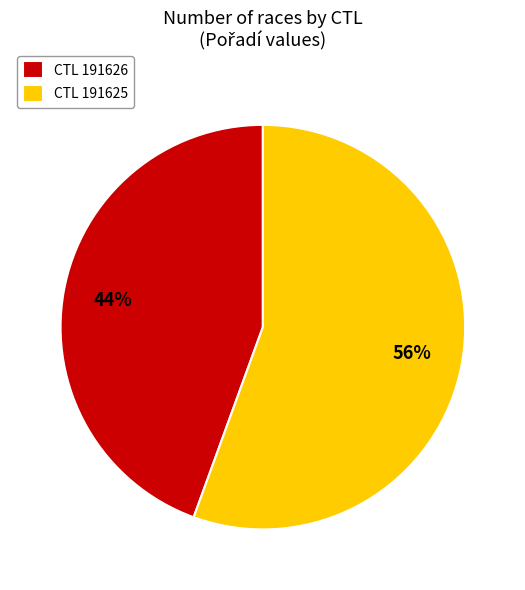

Does CTL 191626 represent more than half of the total?

No